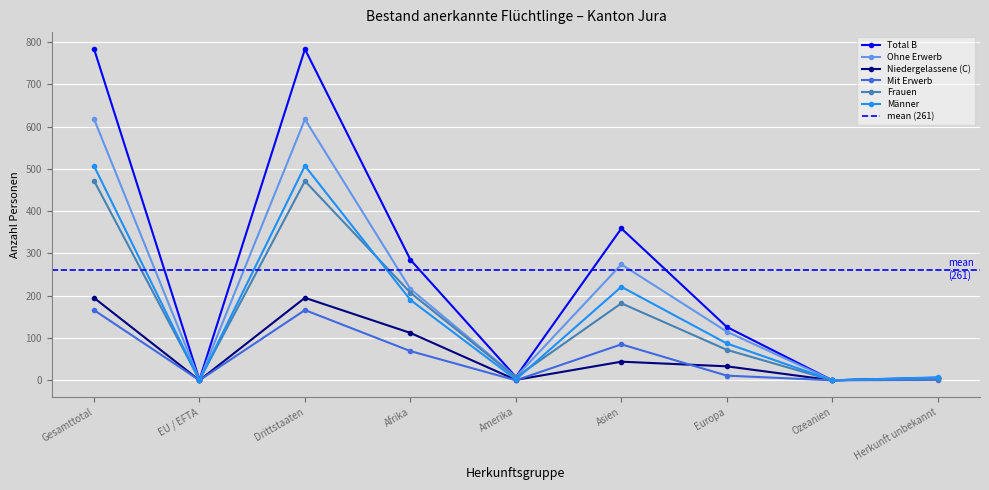

Where is the first local minimum for Niedergelassene (C)?

EU / EFTA